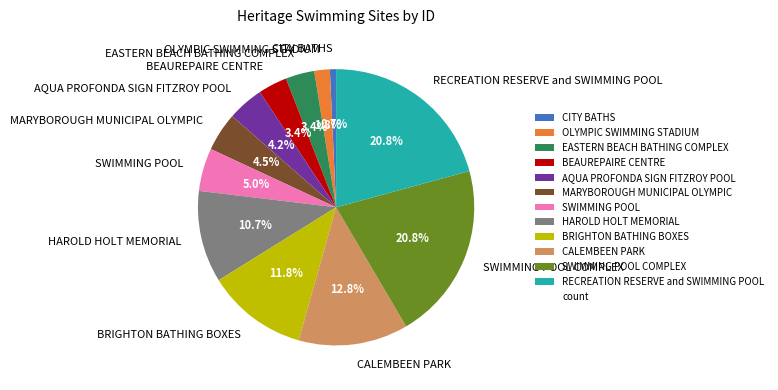

To the nearest percent, what is the average slice percentage?

8%